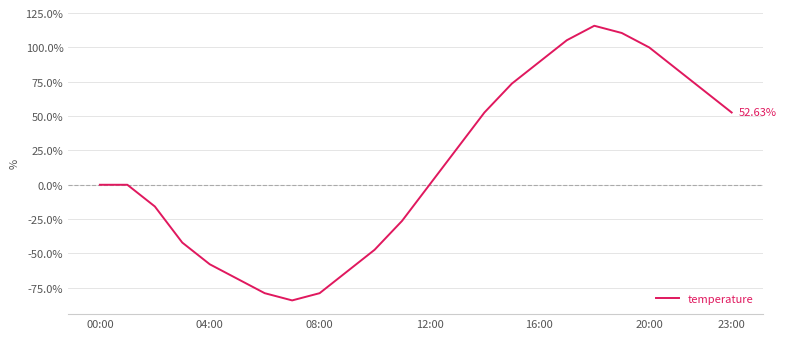

What is the difference between the maximum and minimum values?

200.0